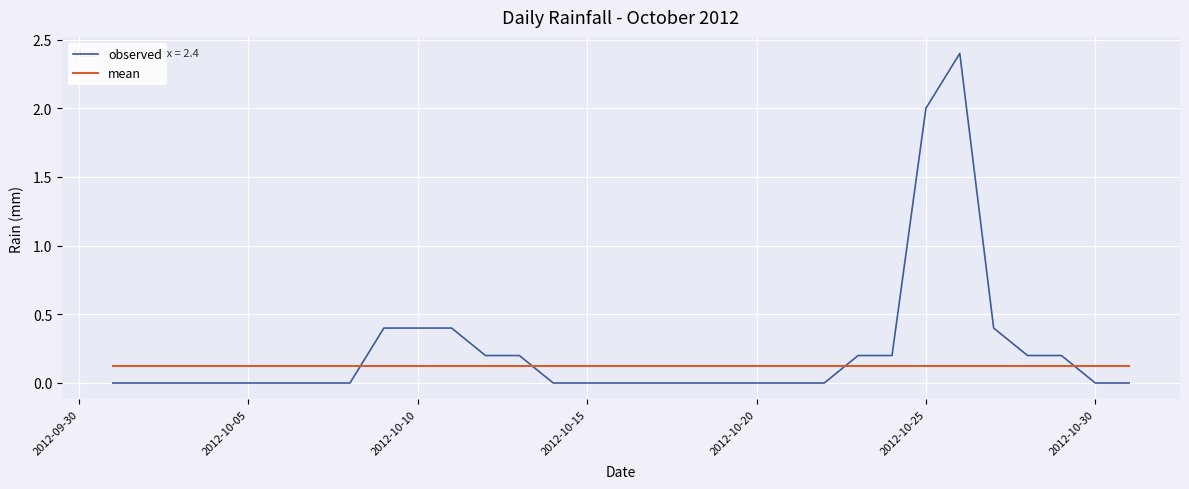

What is the greatest value displayed?

2.4